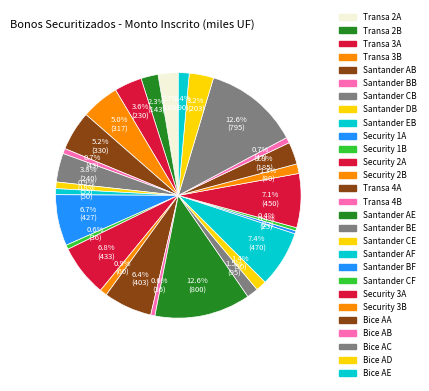

How many slices are in this pie chart?

28